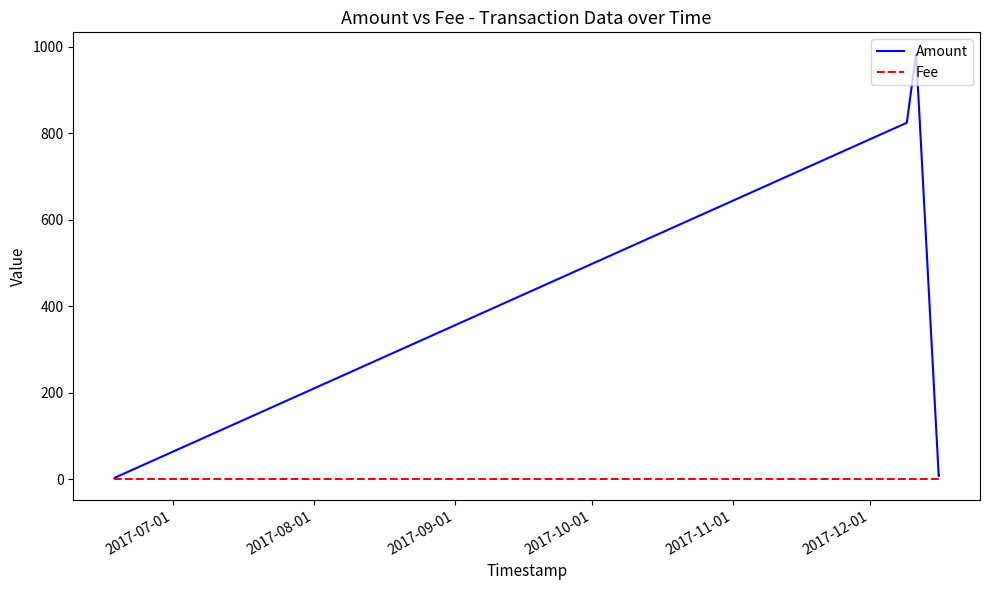

Which series has the widest spread of values?

Amount